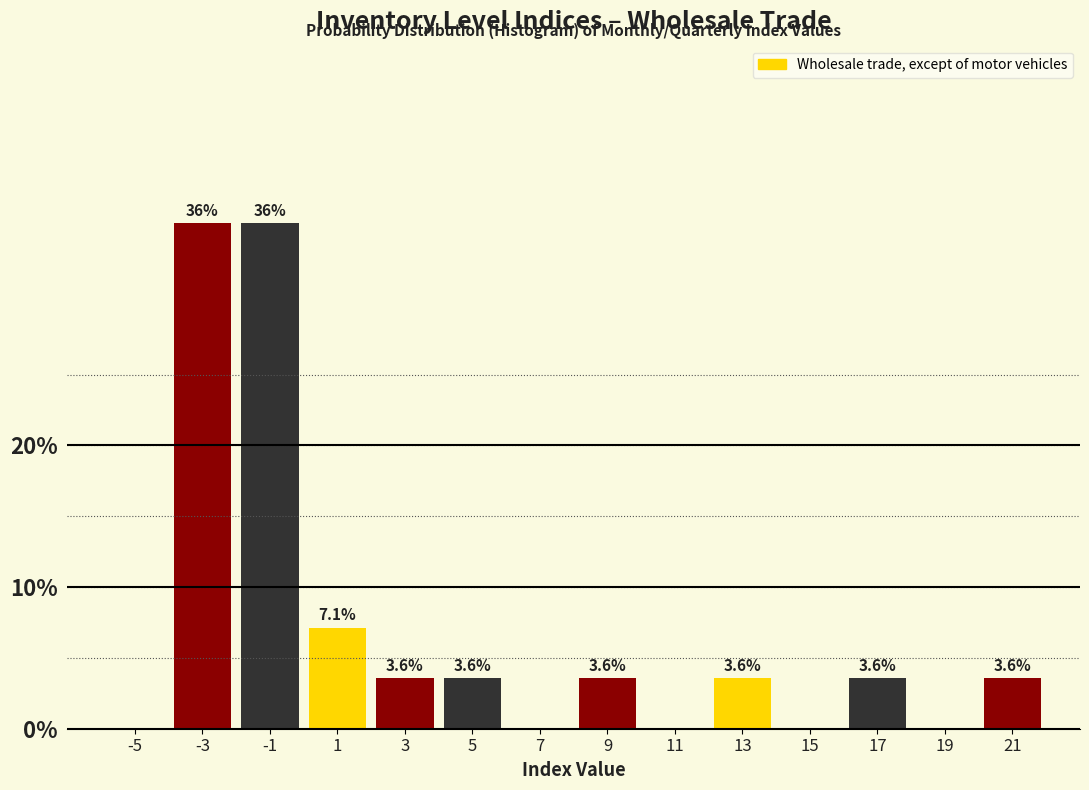

Reading right to left, list all the values displayed in this chart.

21=3.6	19=0.0	17=3.6	15=0.0	13=3.6	11=0.0	9=3.6	7=0.0	5=3.6	3=3.6	1=7.1	-1=35.7	-3=35.7	-5=0.0